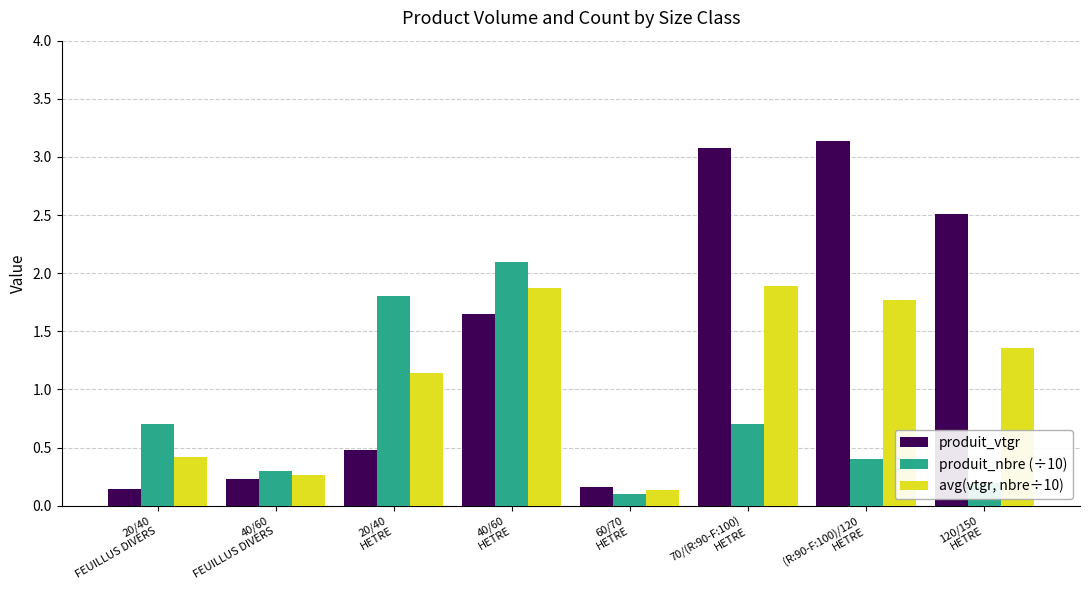

What position from the left is 60/70
HETRE?

5